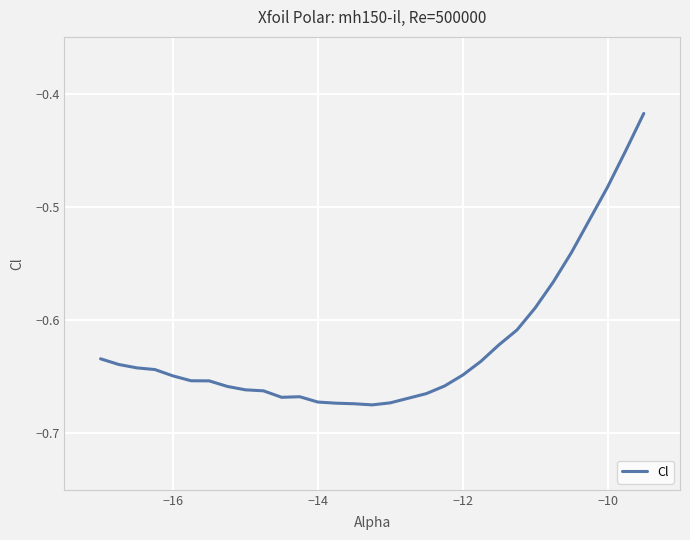

What is the difference between the maximum and minimum values?

0.3